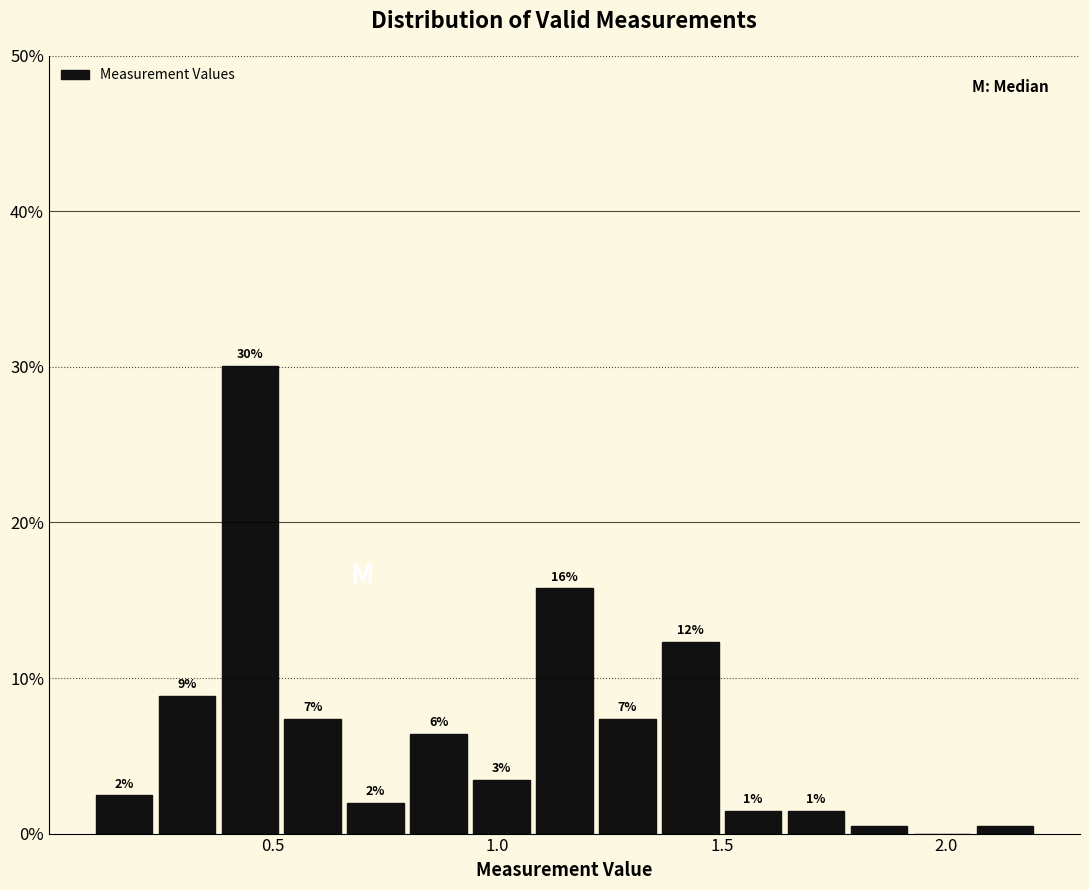

Around what value on the x-axis is the tallest bar? Give the approximate position of its centre, as read against the axis.

0.45